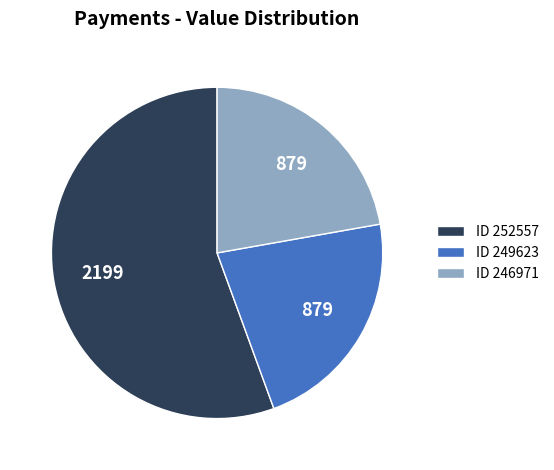

Between ID 252557 and ID 246971, which is larger?

ID 252557